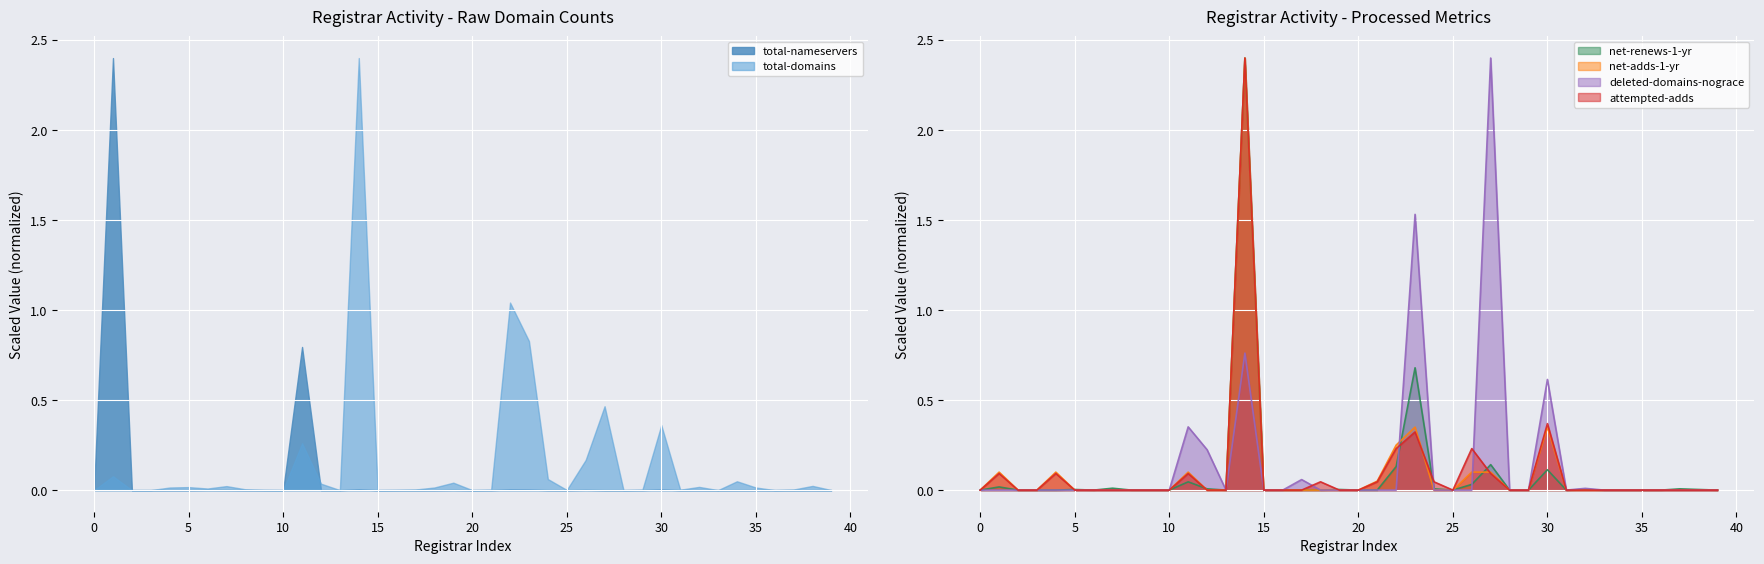

Is it true that deleted-domains-nograce equals 0.0 at 5?

True